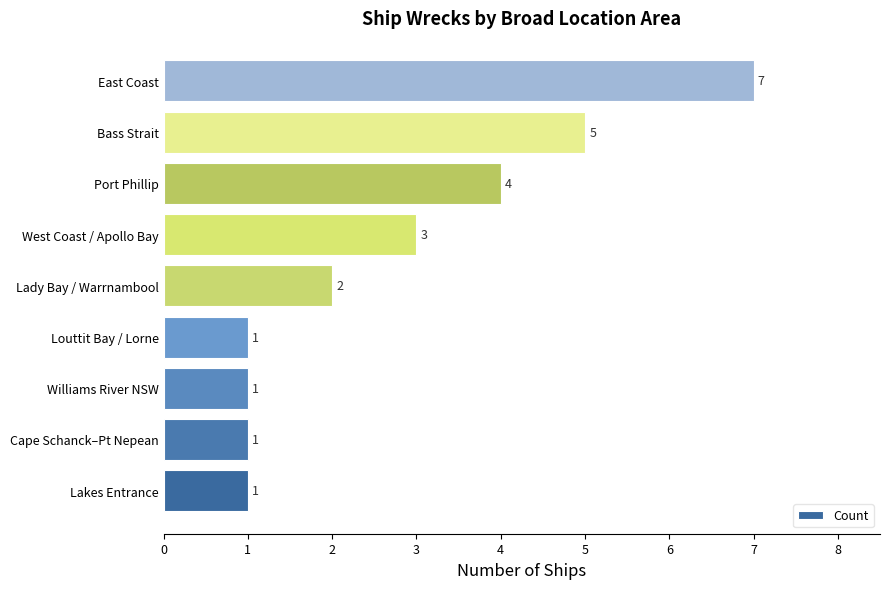

Count the values in the range 1 to 4.

7